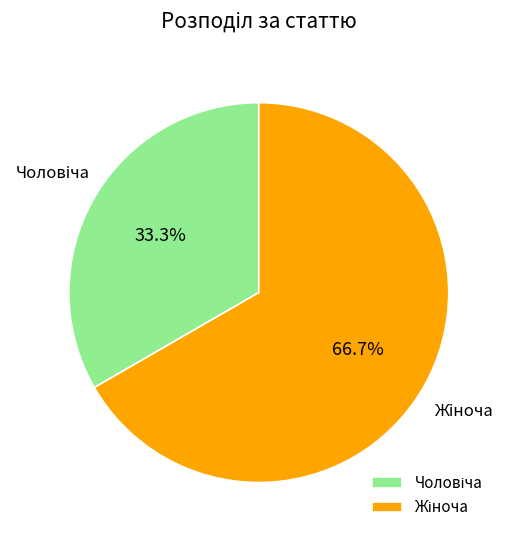

Is there a majority slice in this chart?

Yes